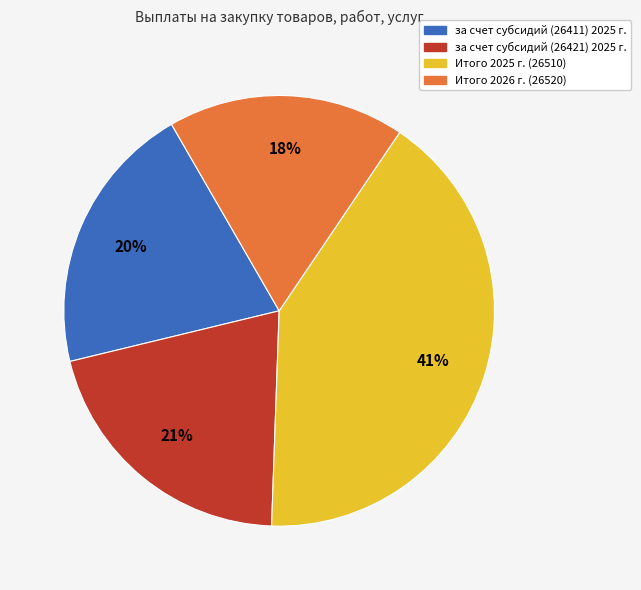

Between Итого 2025 г. (26510) and за счет субсидий (26421) 2025 г., which is larger?

Итого 2025 г. (26510)